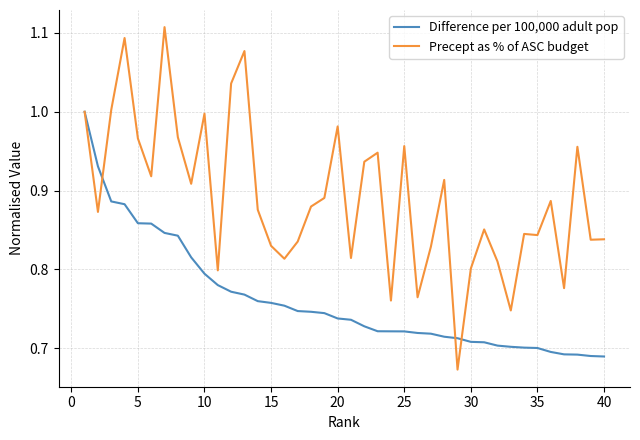

What are all the series names shown in the legend?

Difference per 100,000 adult pop, Precept as % of ASC budget